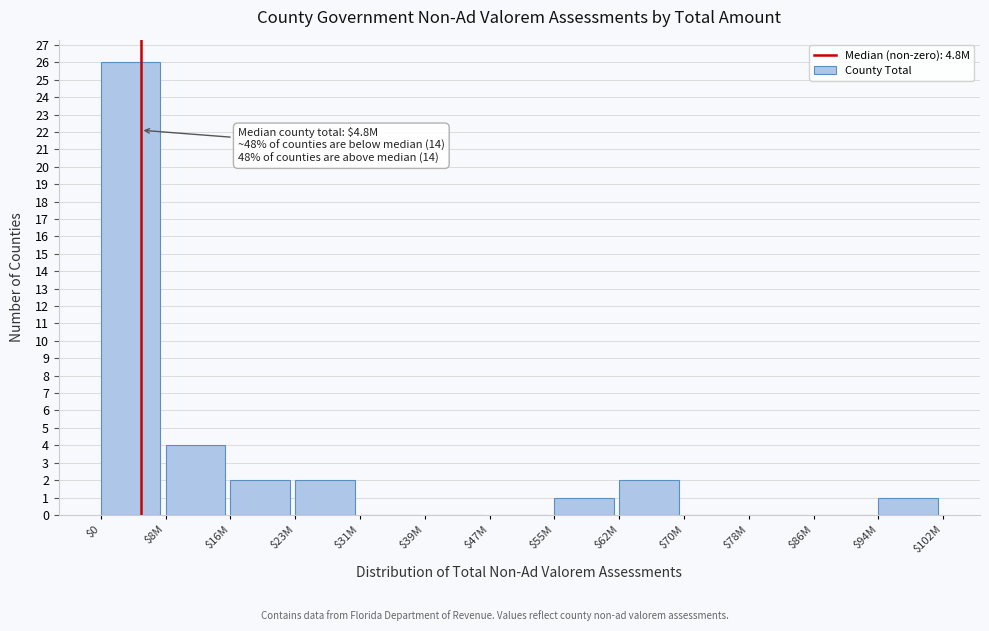

True or false: the data shows 0 at $31M.

True